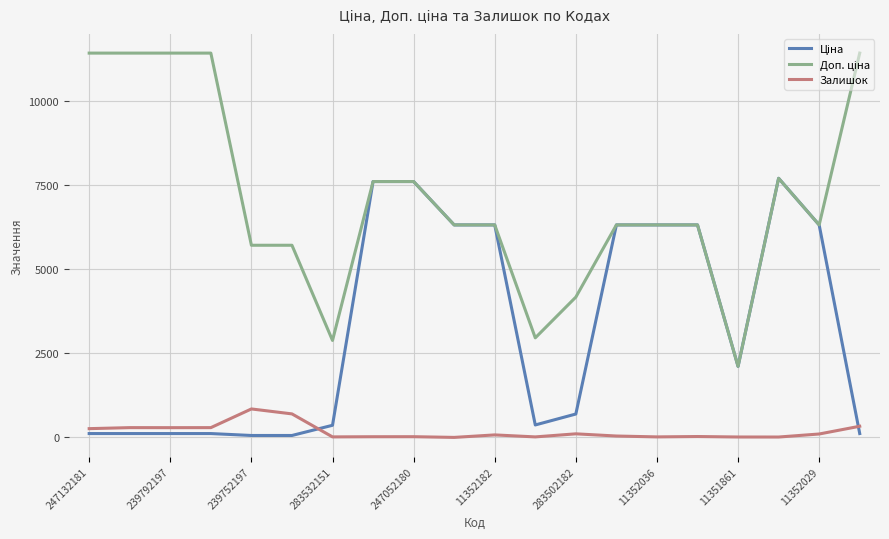

What is the greatest value displayed?

11410.0